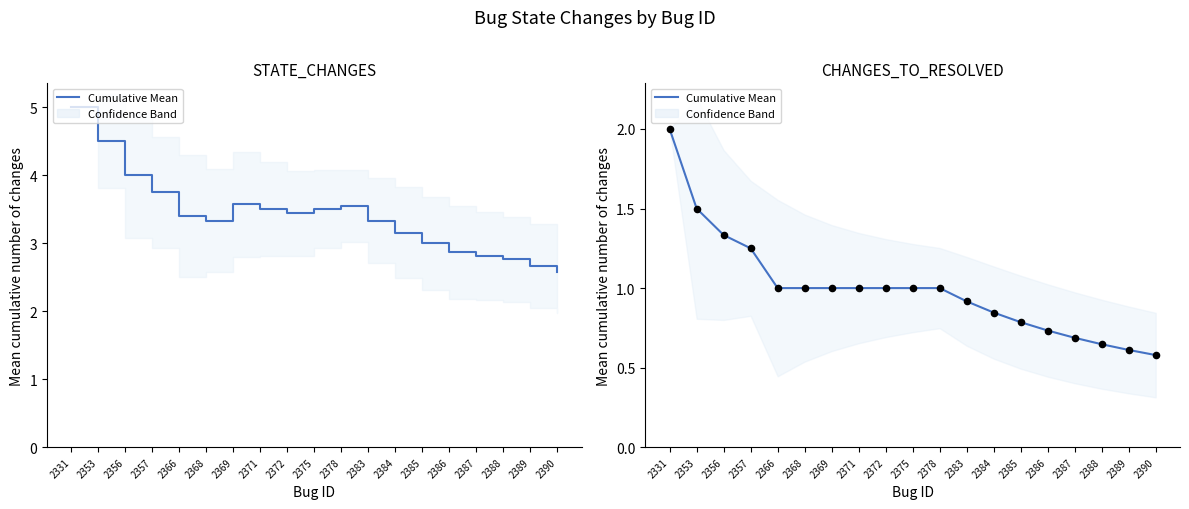

Which series has the largest total across all categories?

STATE_CHANGES